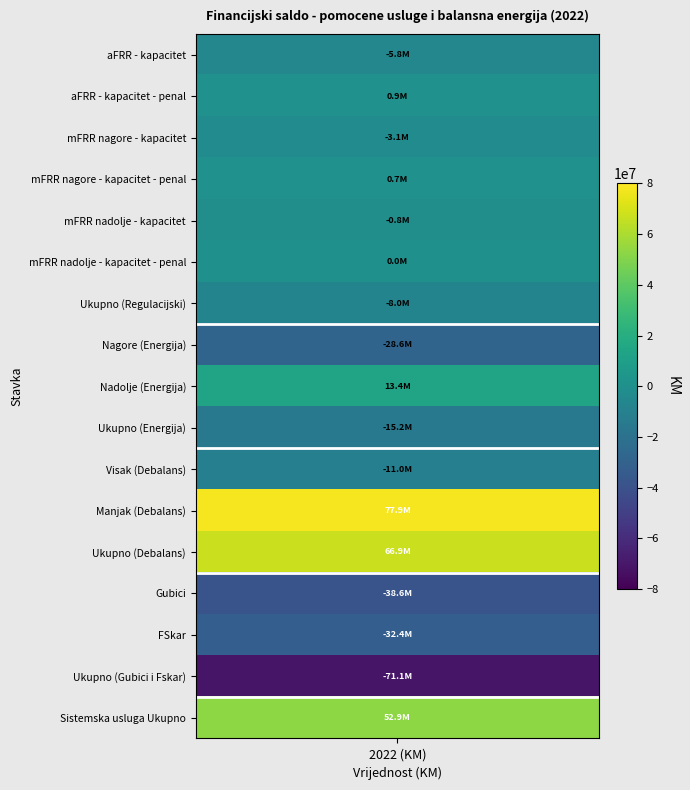

At which category does the chart reach its peak across all series?

Manjak (Debalans)